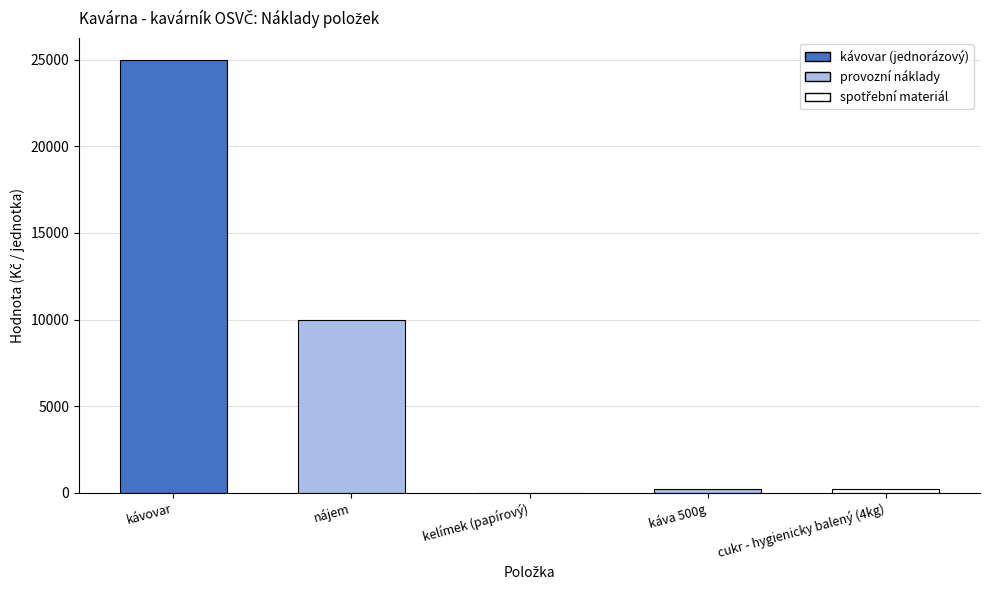

Which label corresponds to the smallest value in the chart?

kelímek (papírový)